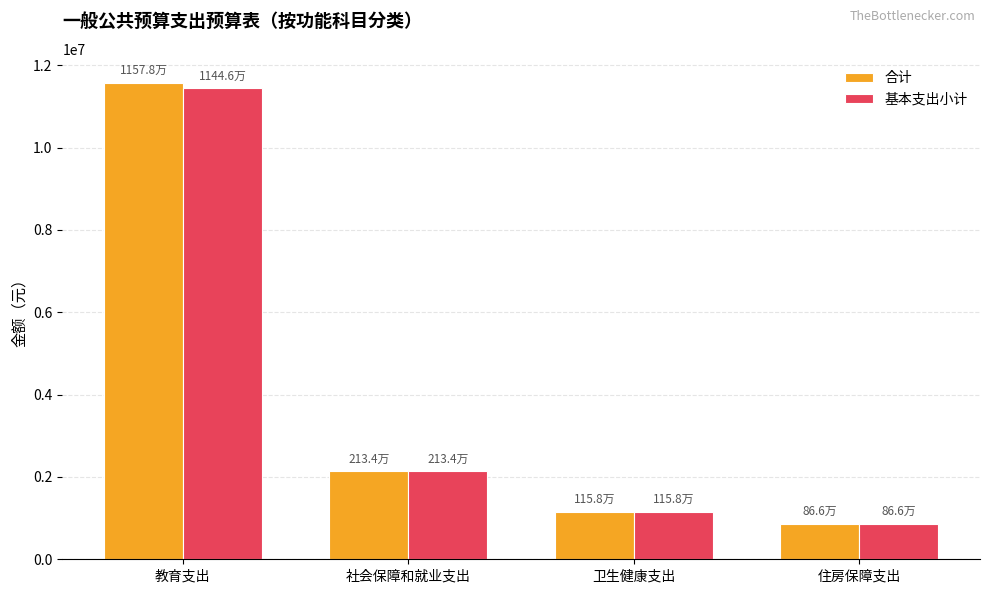

Which series has the widest spread of values?

合计